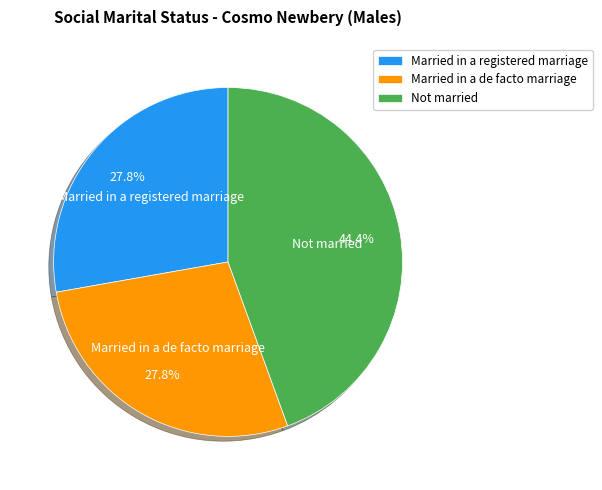

What portion of the pie excludes Married in a de facto marriage?

72.2%